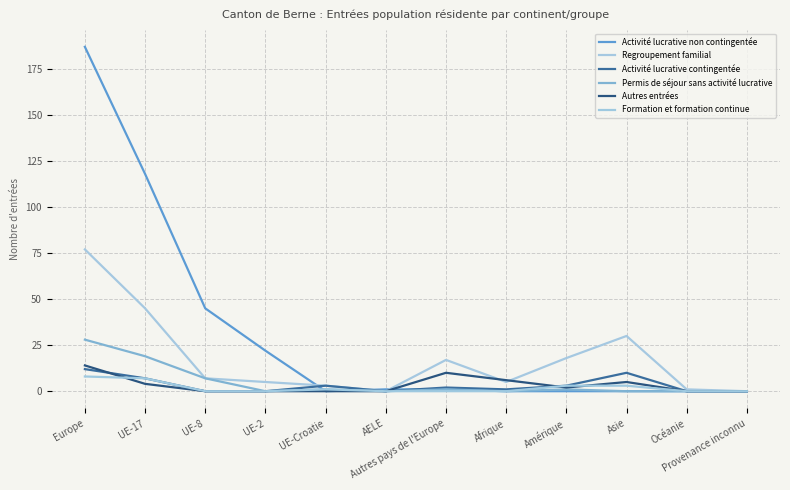

Is this an area chart (filled region under the line)?

No